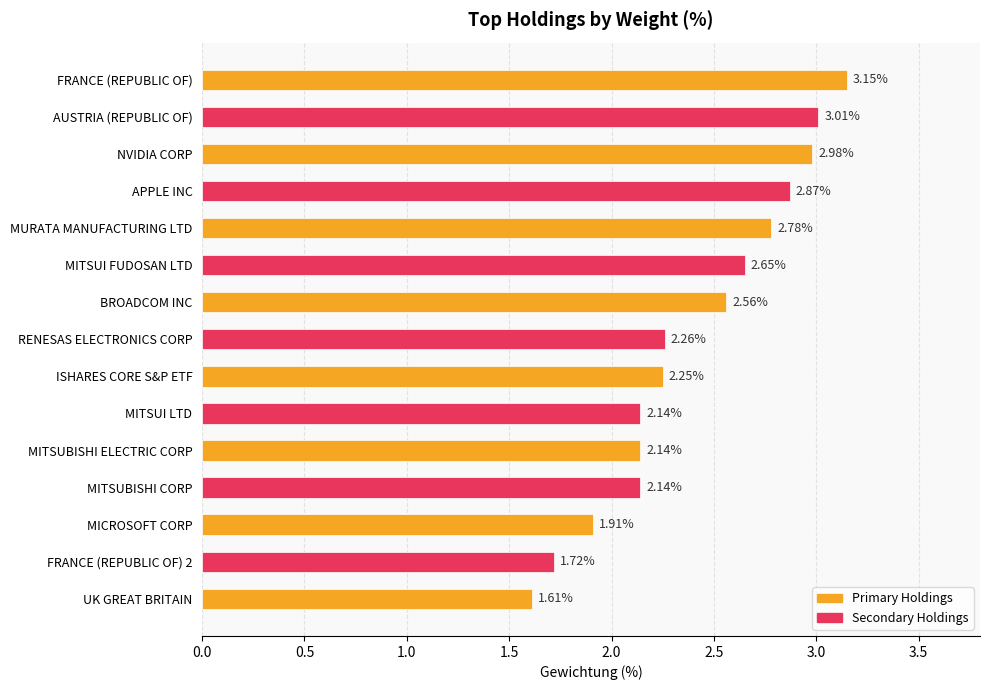

How many bars are there in total?

15